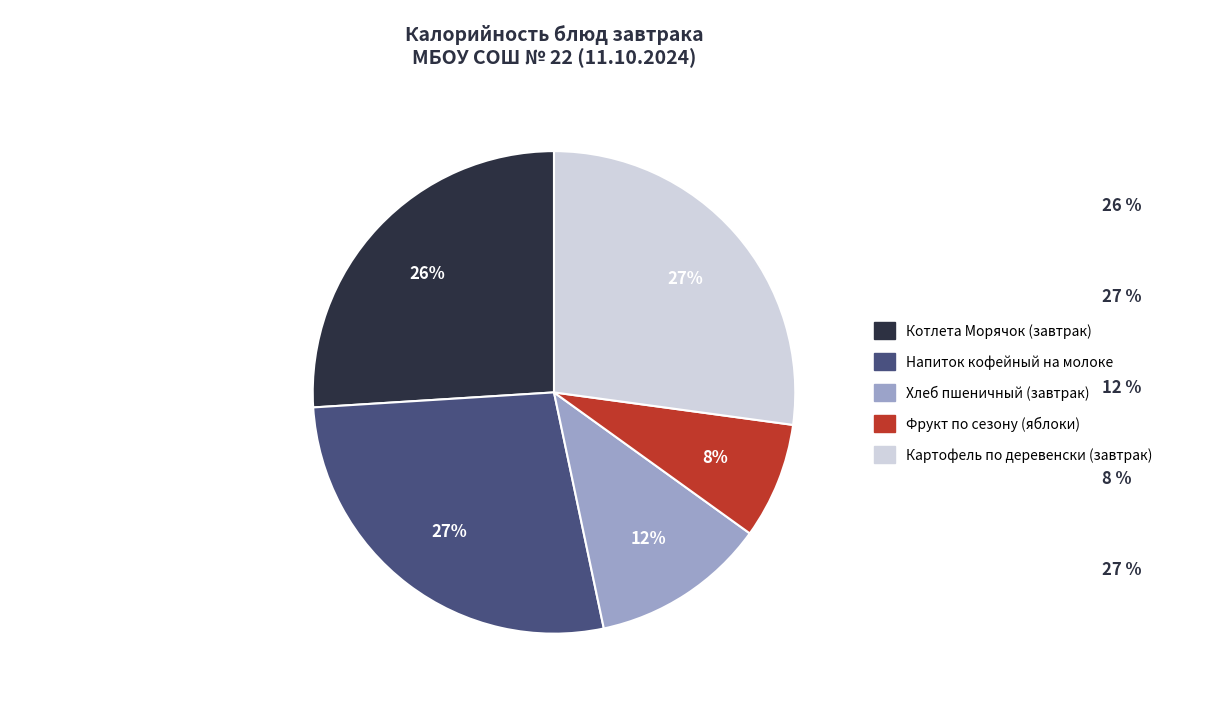

Which has a higher value, Котлета Морячок (завтрак) or Картофель по деревенски (завтрак)?

Картофель по деревенски (завтрак)